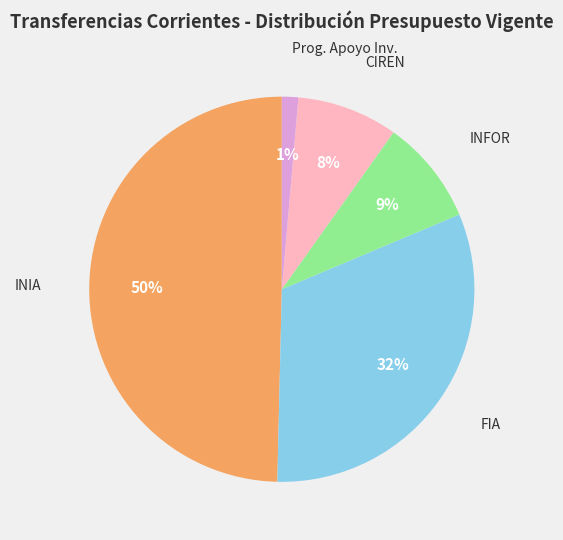

To the nearest percent, what is the average slice percentage?

20%